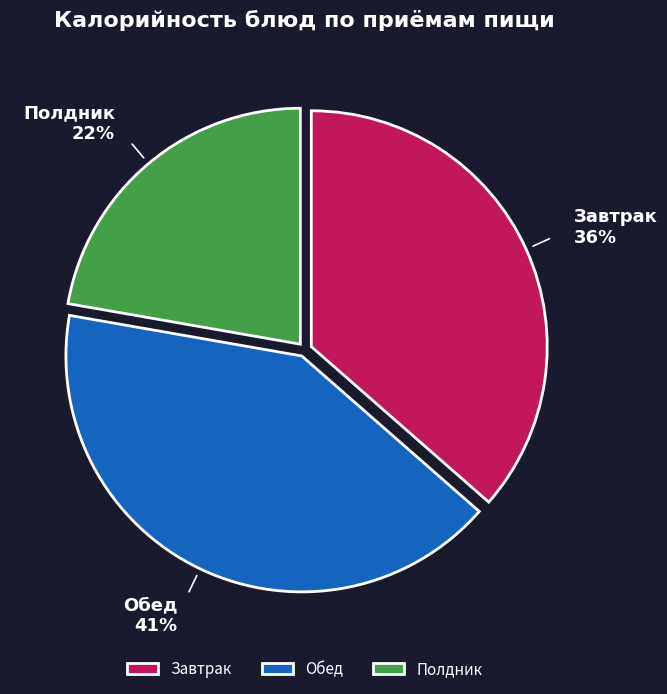

Rank the categories by value from lowest to highest.

Полдник, Завтрак, Обед